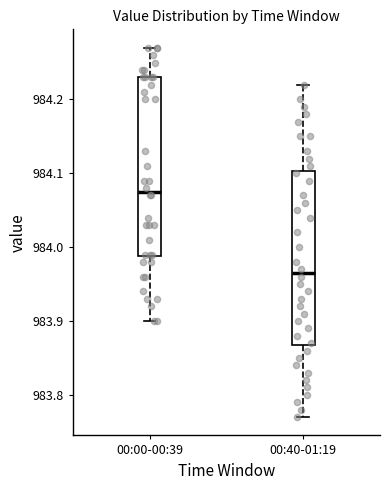

Where is the lower edge of the box for 00:00-00:39 on the y-axis? The values are not printed on the chart, so give them approximately, as read against the axis.

983.99